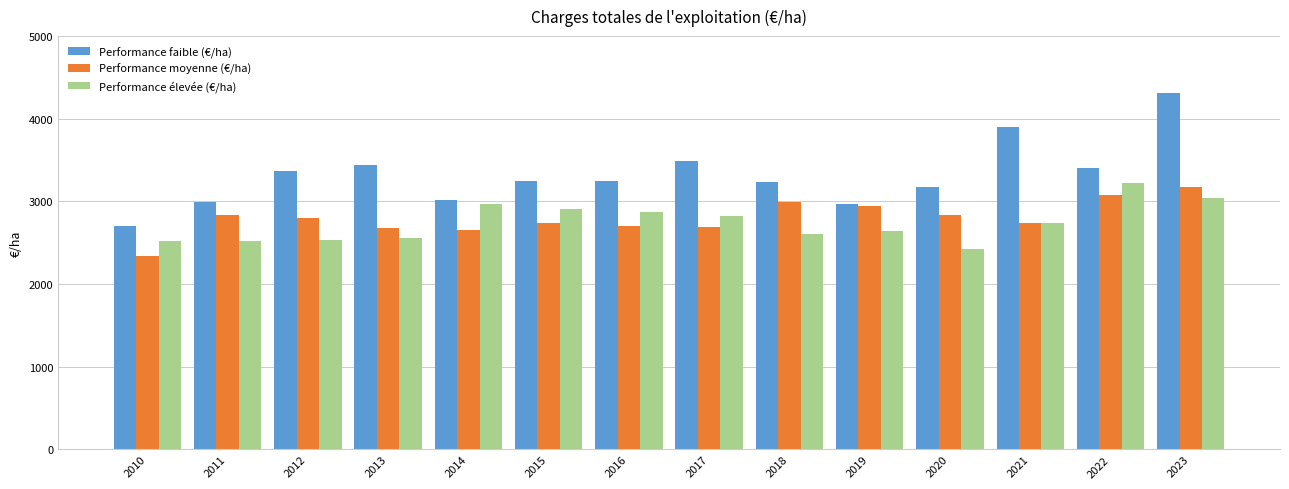

List the series in order of their peak value, highest first.

Performance faible (€/ha), Performance élevée (€/ha), Performance moyenne (€/ha)